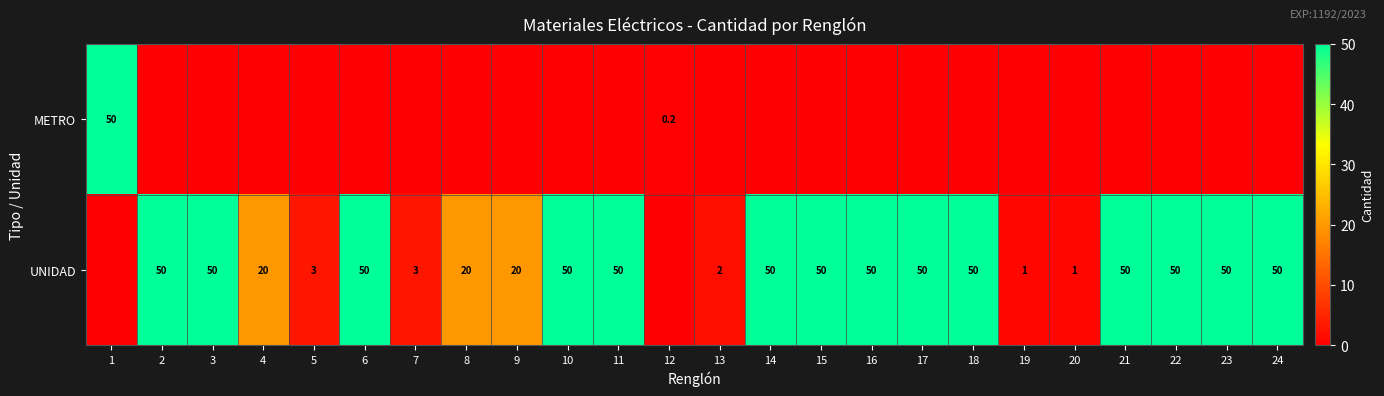

The value of UNIDAD at 18 is 50.0. True or false?

True